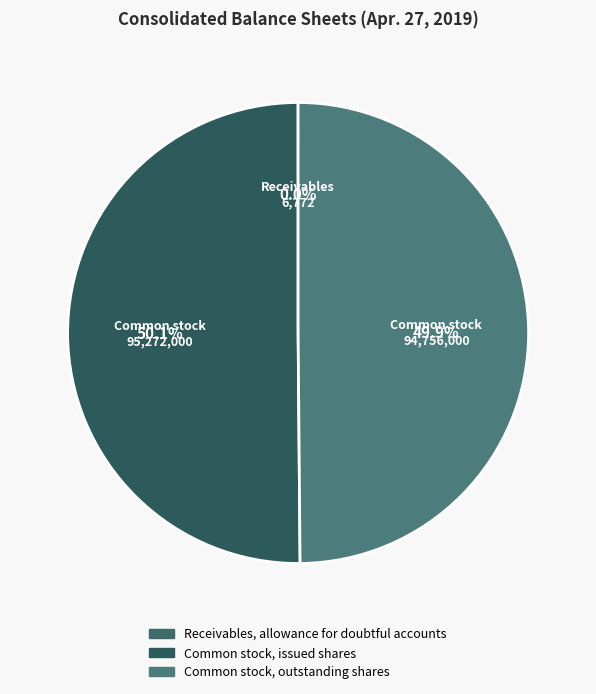

The Common stock, outstanding shares slice represents 41% of the pie. True or false?

False